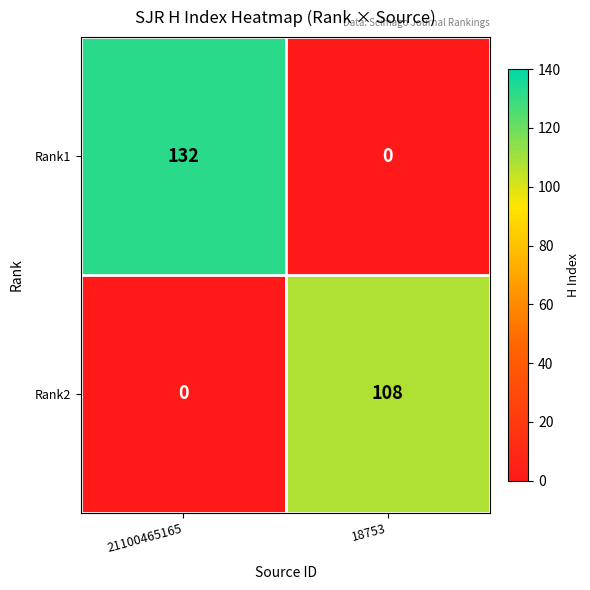

Rank the series at 18753 from highest to lowest value.

Rank2, Rank1